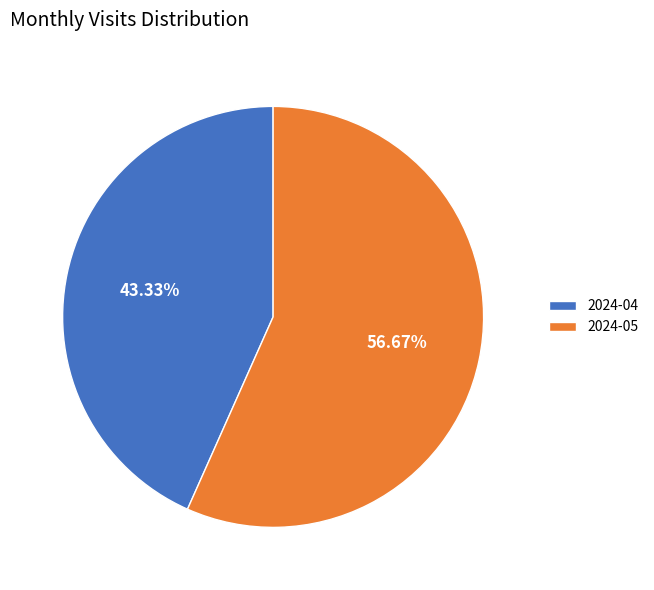

What portion of the pie excludes 2024-04?

56.7%